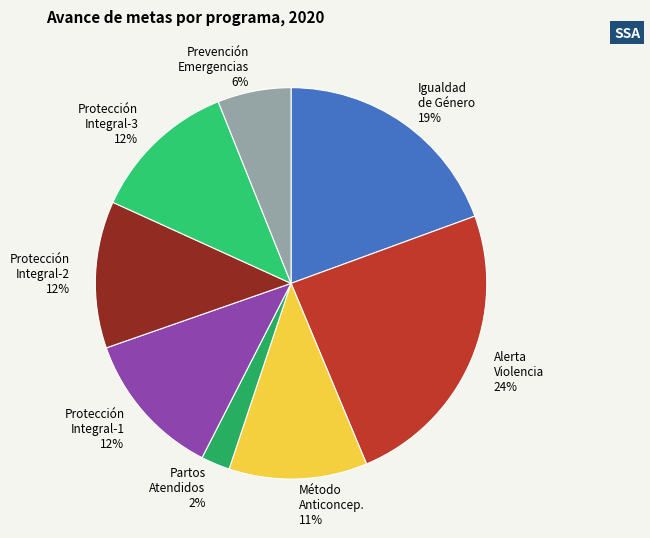

To the nearest percent, what is the difference between the Alerta Violencia 24% and Partos Atendidos 2% slice percentages?

22%